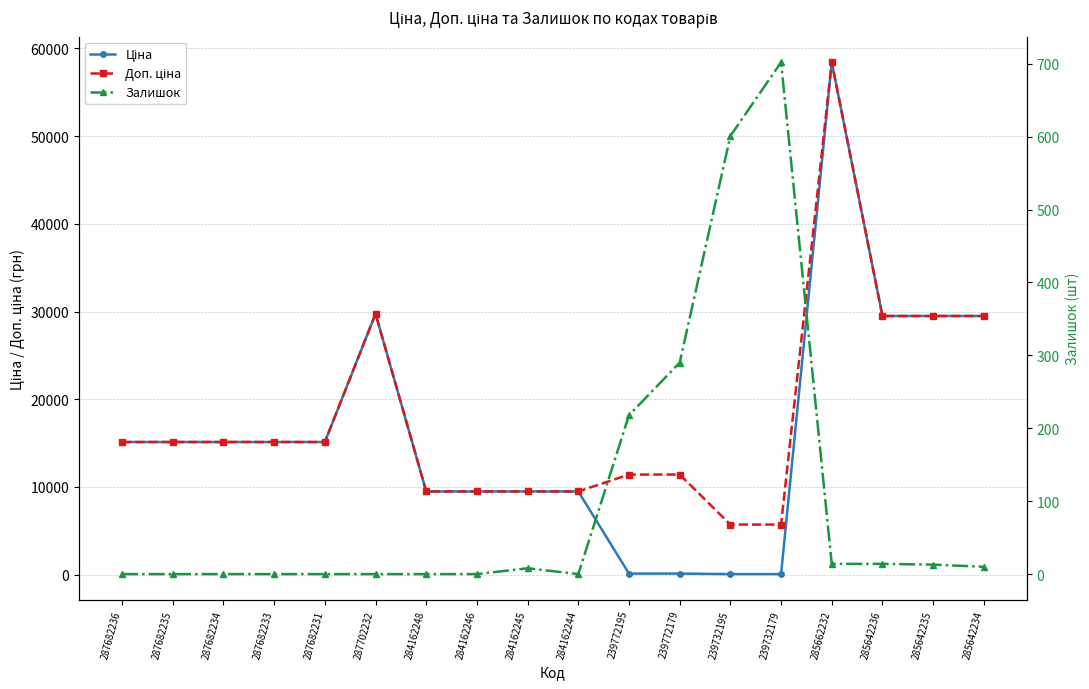

Which has a higher value, 287682236 or 284162244?

287682236